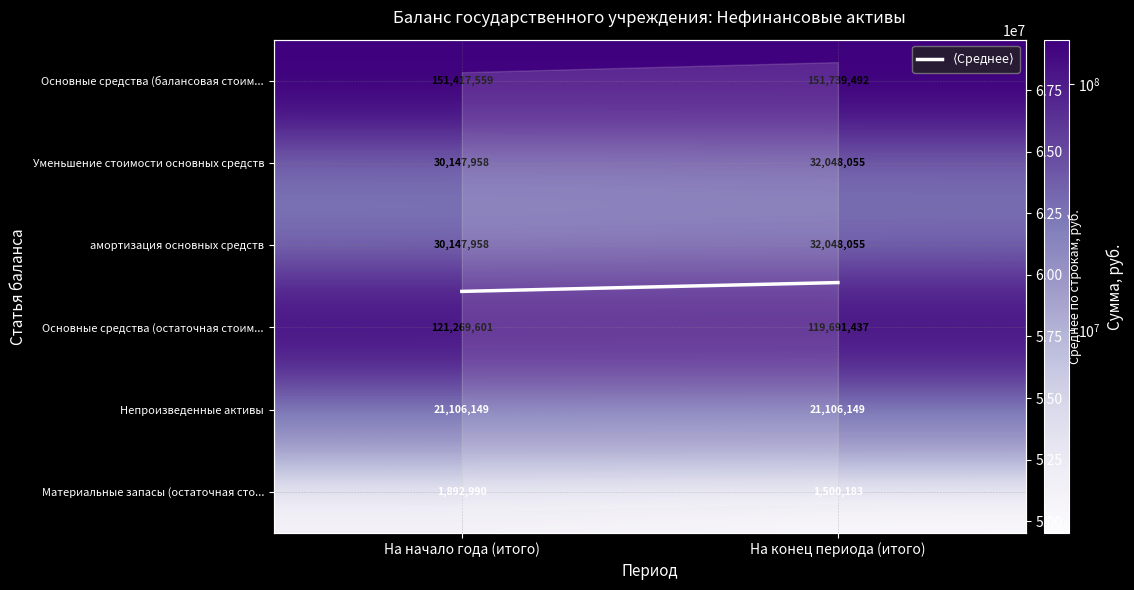

At which category is the sum across all series the highest?

На конец периода (итого)